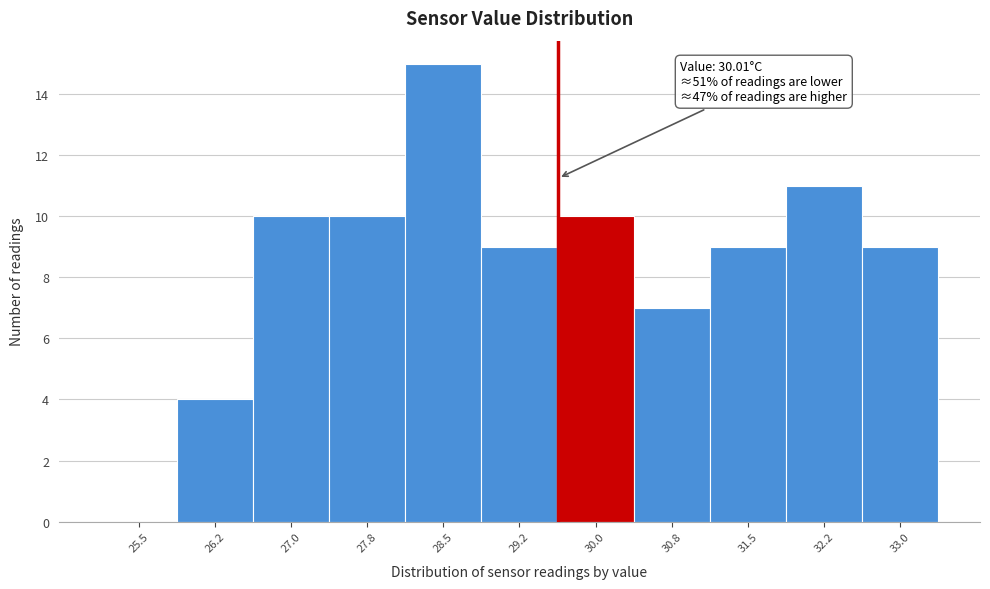

Reading left to right, extract all data points from this chart.

25.5=0	26.2=4	27.0=10	27.8=10	28.5=15	29.2=9	30.0=10	30.8=7	31.5=9	32.2=11	33.0=9